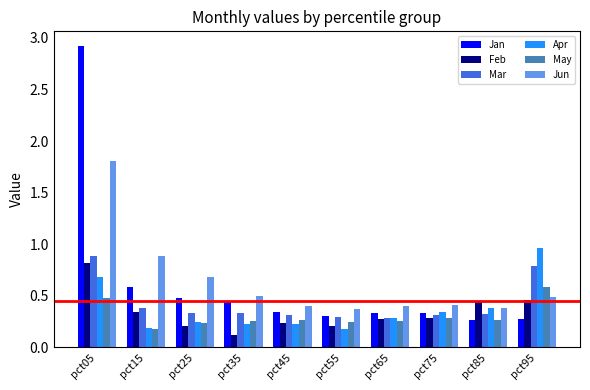

What is the value of the May bar at the 10th from the left?

0.6